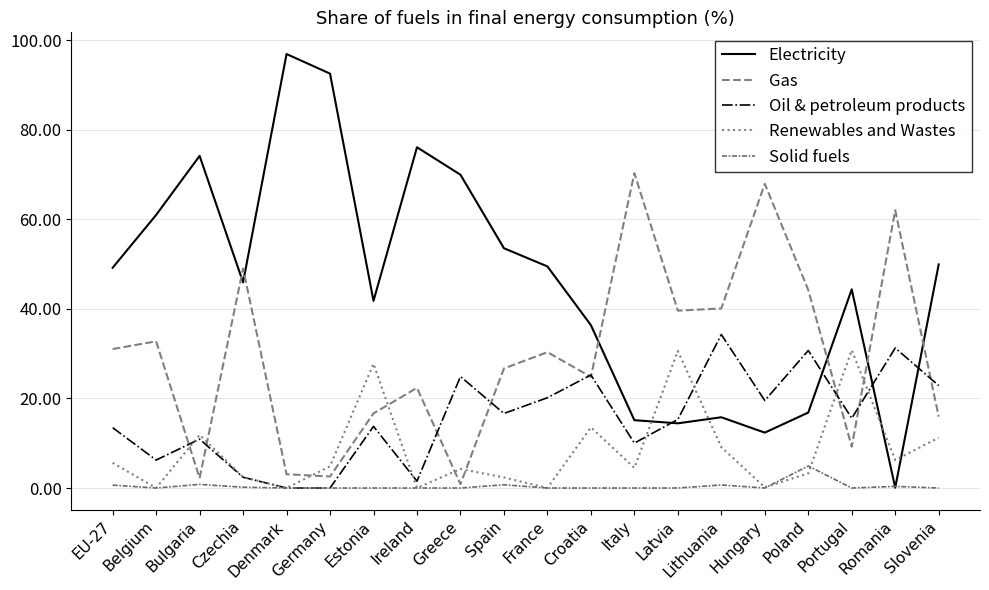

How many values in the Electricity series exceed 49?

10